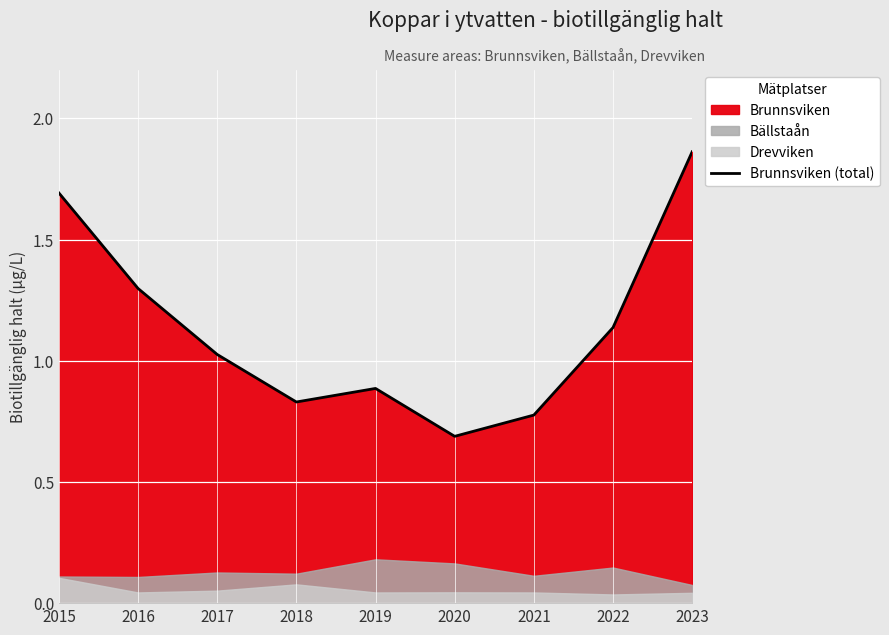

The value at 2022 is 1.1. True or false?

True